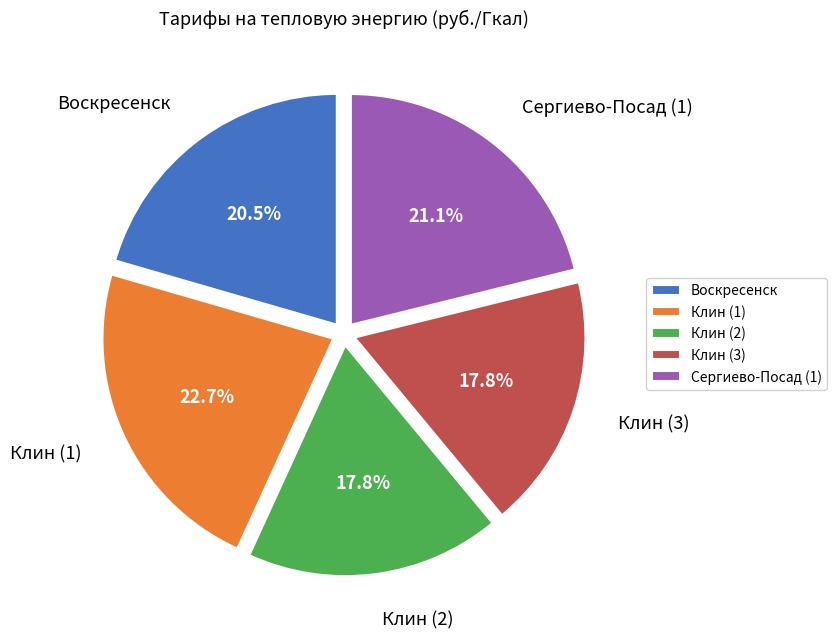

How much of the chart is everything except Воскресенск?

79.5%